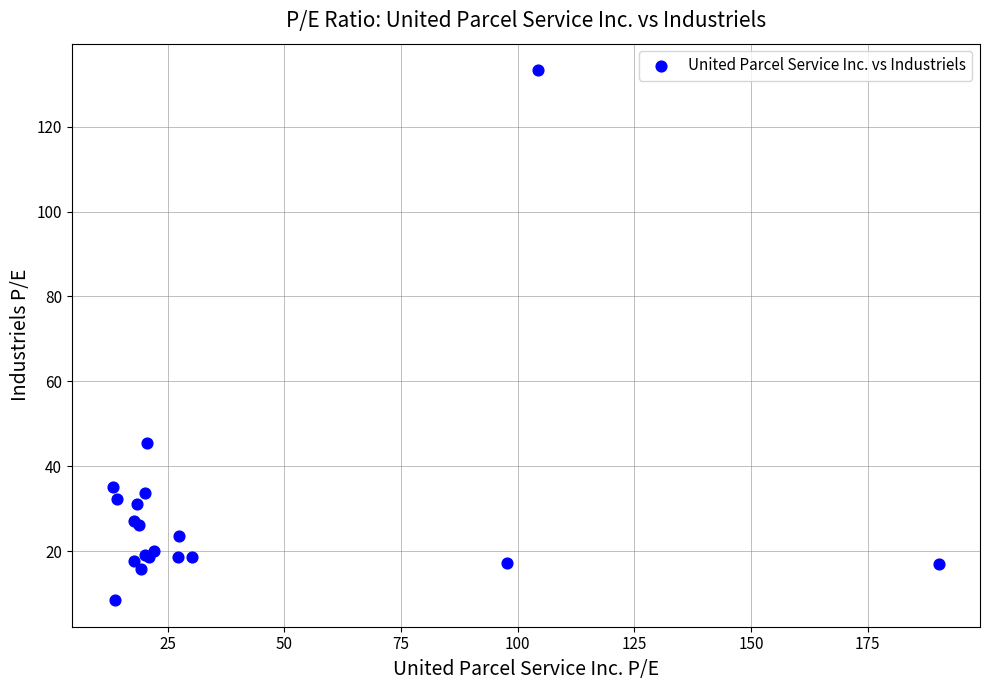

What Y value in the scatter plot is closest to 70?

45.6